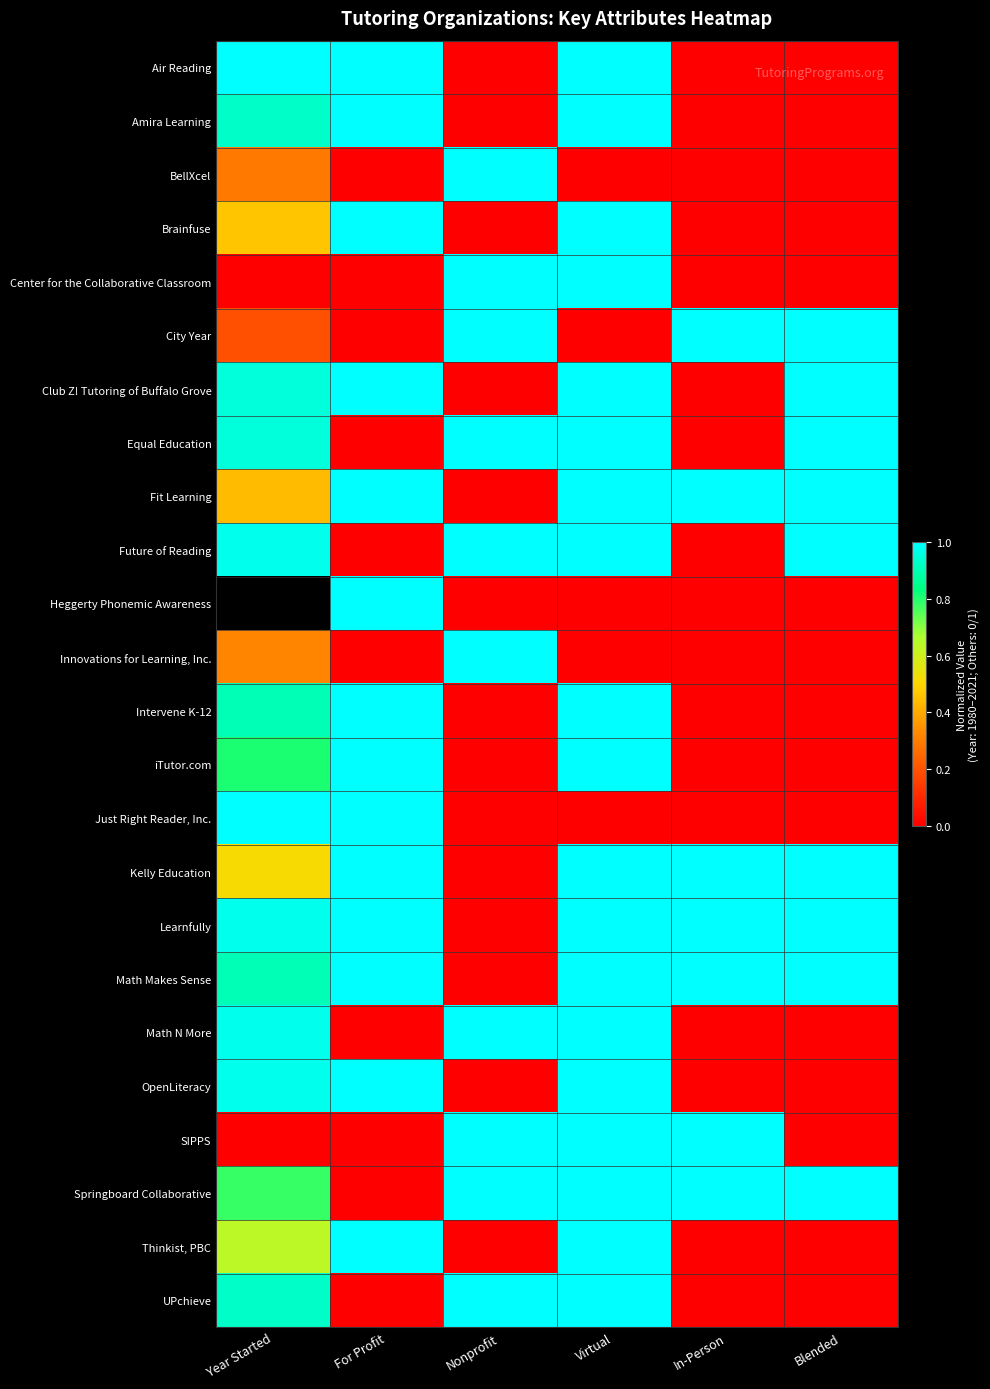

Rank the series at Year Started from highest to lowest value.

Air Reading, Future of Reading, Heggerty Phonemic Awareness, Just Right Reader, Inc., Learnfully, Math N More, OpenLiteracy, Club Z! Tutoring of Buffalo Grove, Equal Education, Amira Learning, UPchieve, Intervene K-12, Math Makes Sense, iTutor.com, Springboard Collaborative, Thinkist, PBC, Kelly Education, Brainfuse, Fit Learning, Innovations for Learning, Inc., BellXcel, City Year, Center for the Collaborative Classroom, SIPPS